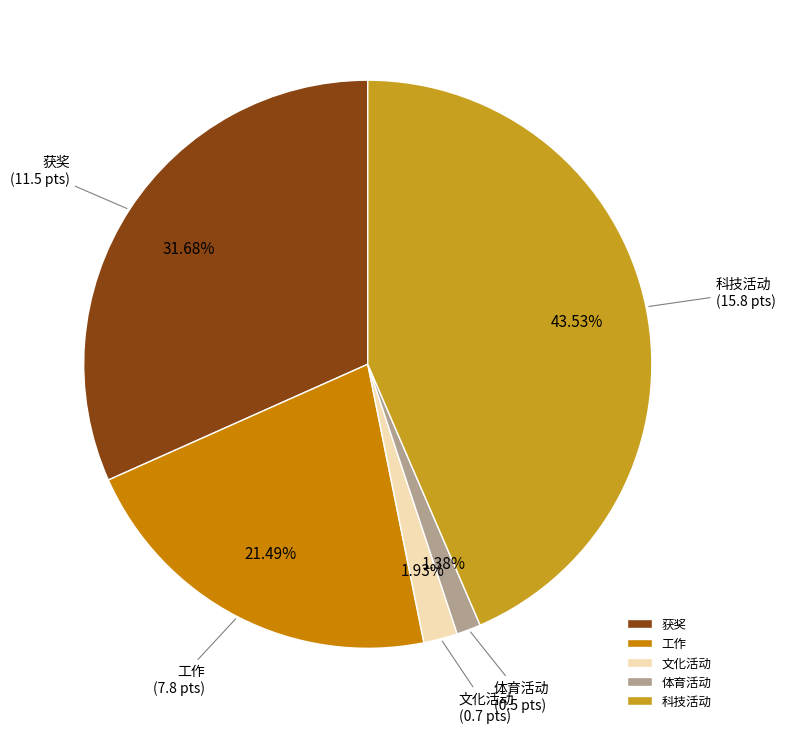

To the nearest percent, what percentage of the pie is 获奖?

32%